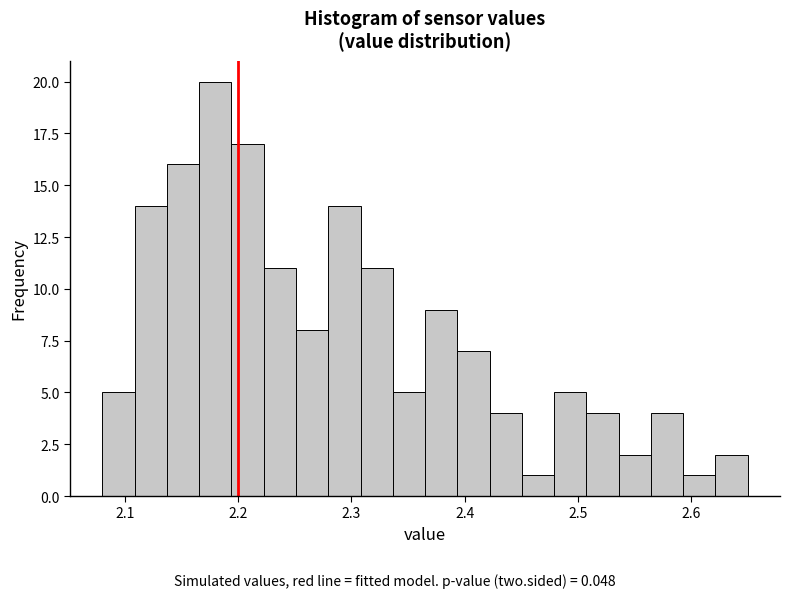

Around what value on the x-axis is the tallest bar? Give the approximate position of its centre, as read against the axis.

2.18